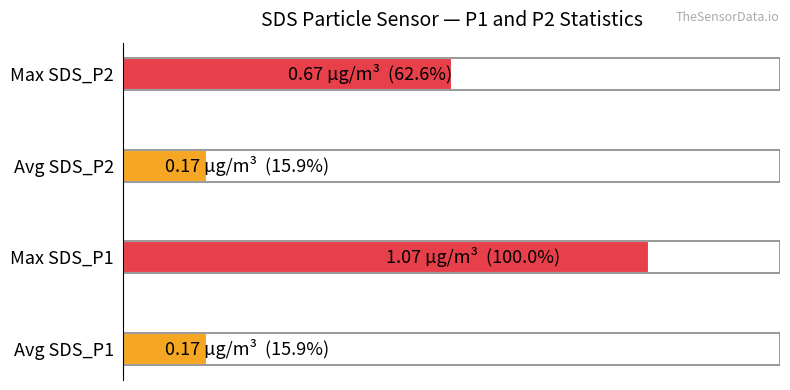

Are the bars horizontal?

Yes